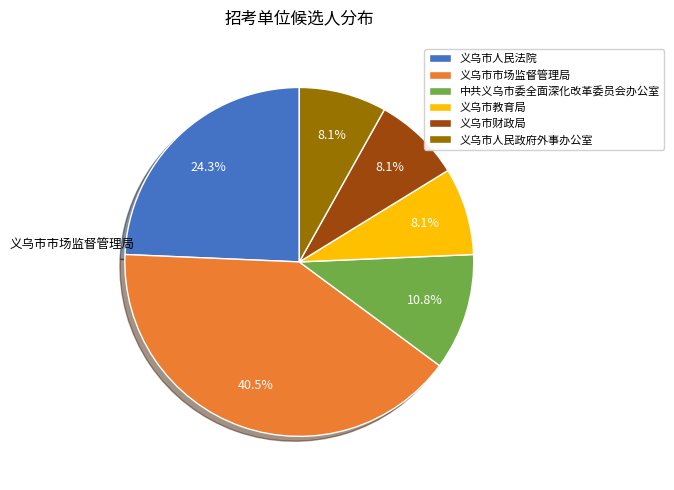

What percentage is the 中共义乌市委全面深化改革委员会办公室 slice, to the nearest percent?

11%